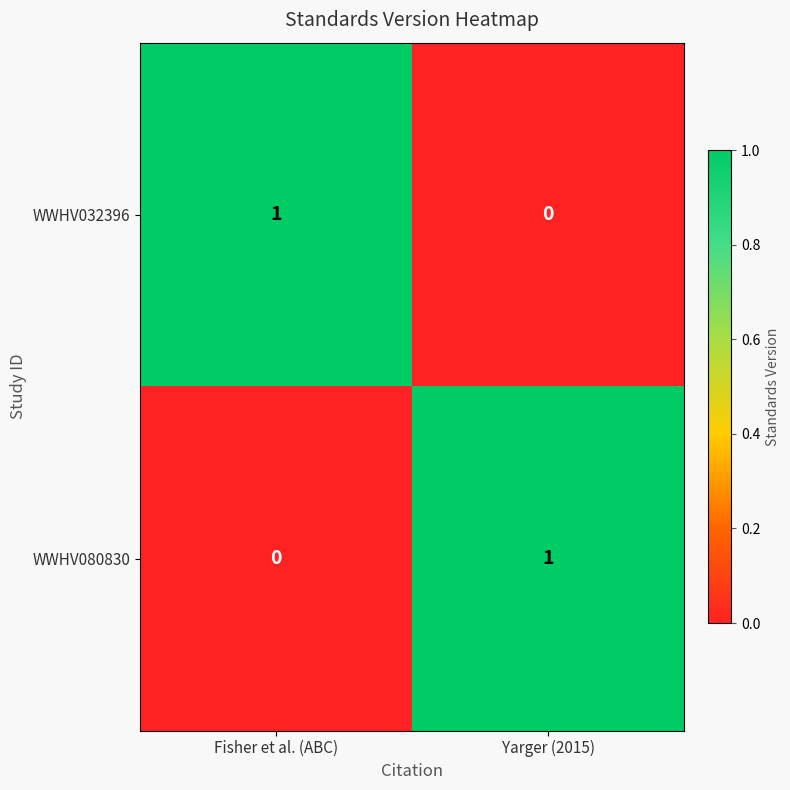

The WWHV032396 series shows 1 at Fisher et al. (ABC). True or false?

True